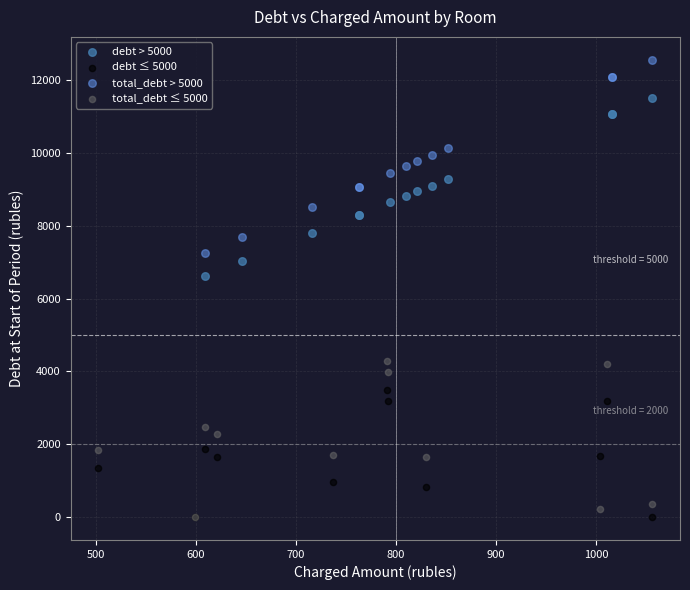

What are all the series names shown in the legend?

debt > 5000, debt ≤ 5000, total_debt > 5000, total_debt ≤ 5000